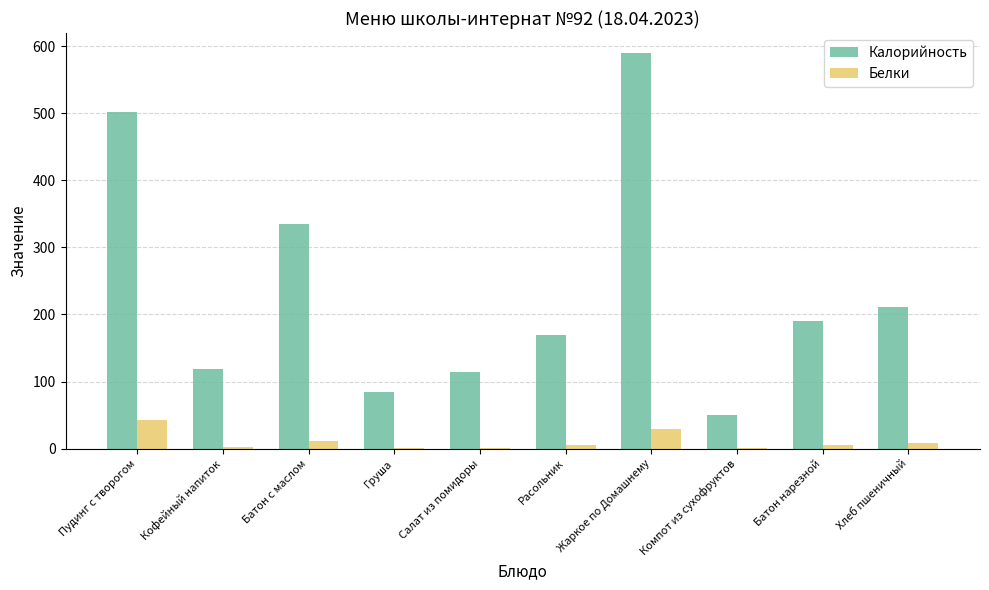

Is it true that Калорийность equals 31.2 at Компот из сухофруктов?

False